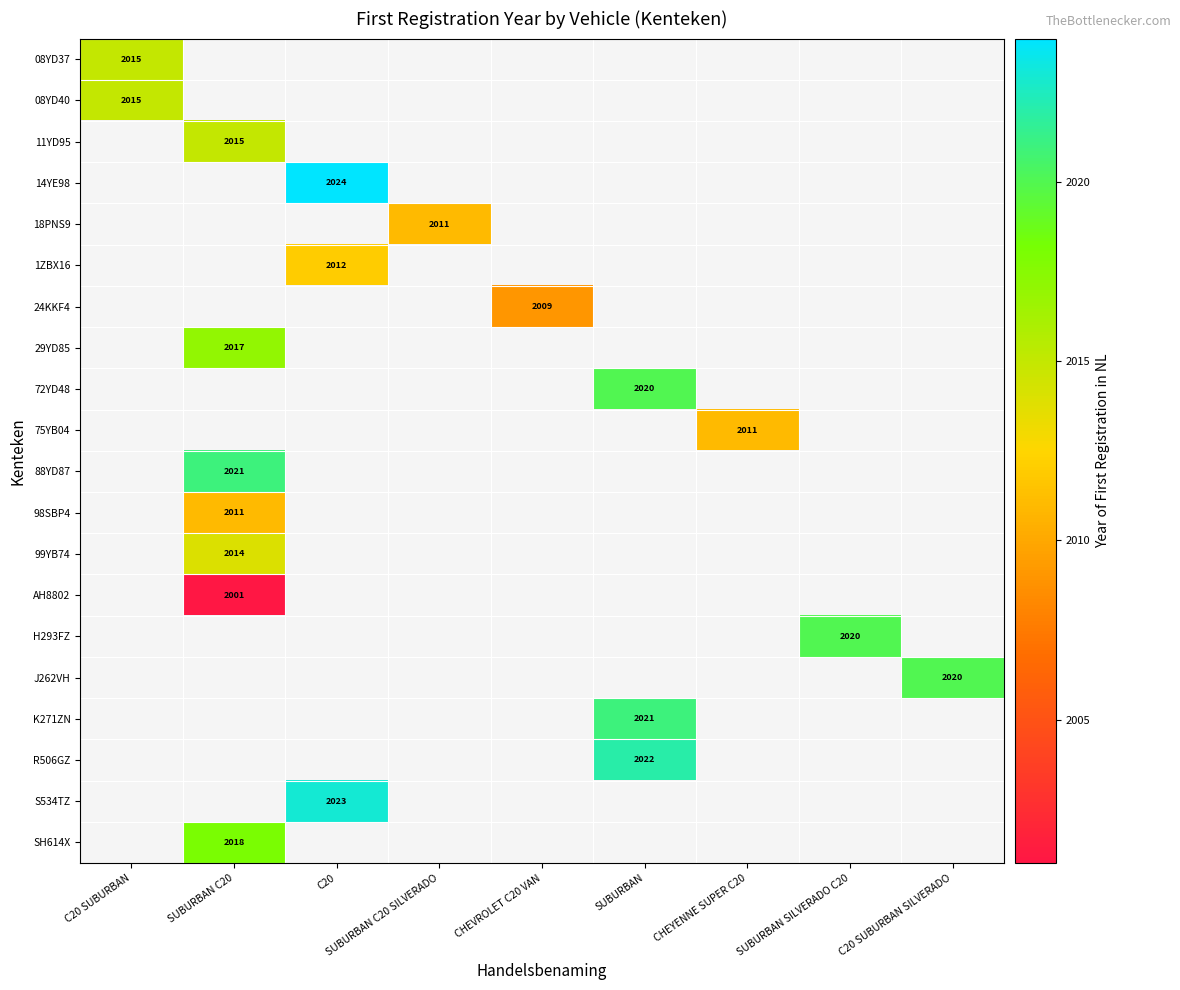

Which category has the lowest value across all series?

SUBURBAN C20